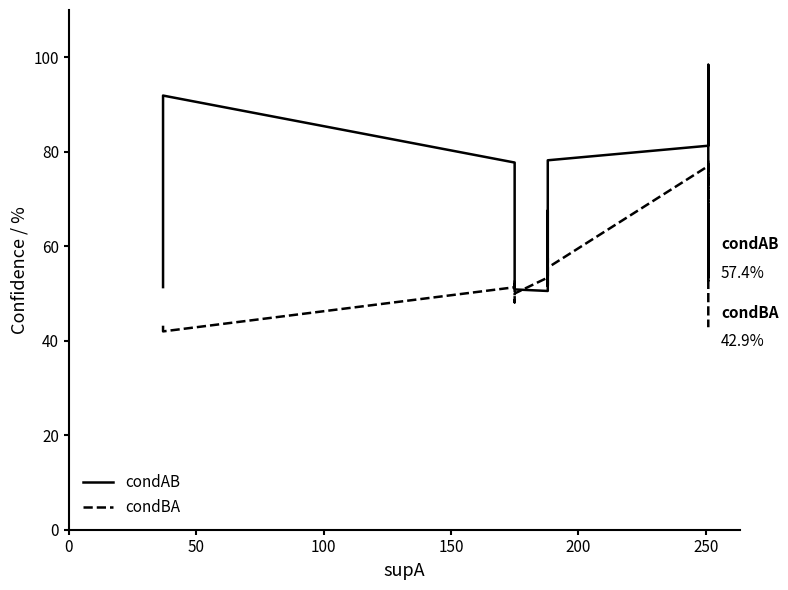

Is it true that condBA equals 75.7 at 0?

False